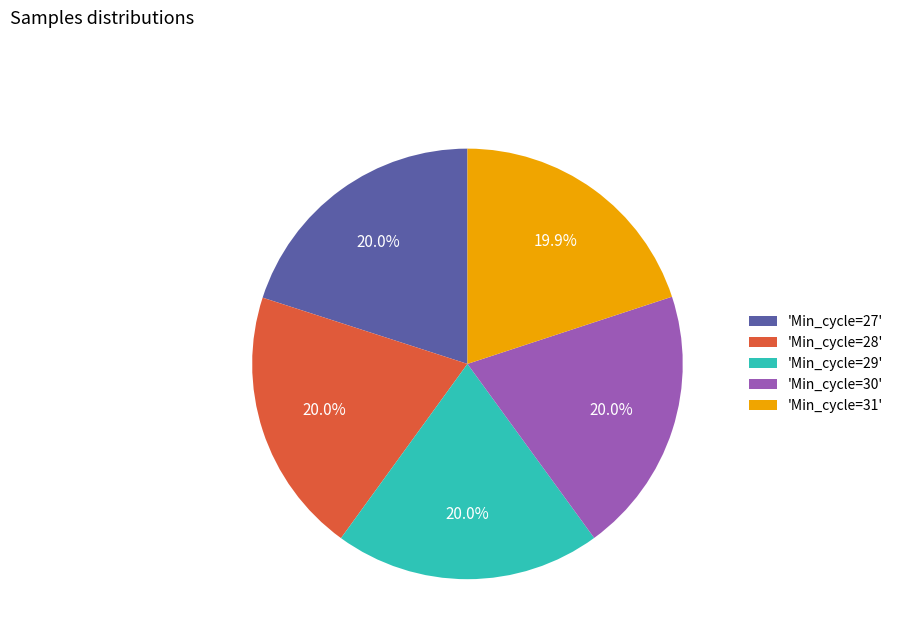

Is there any slice that represents more than half of the pie?

No